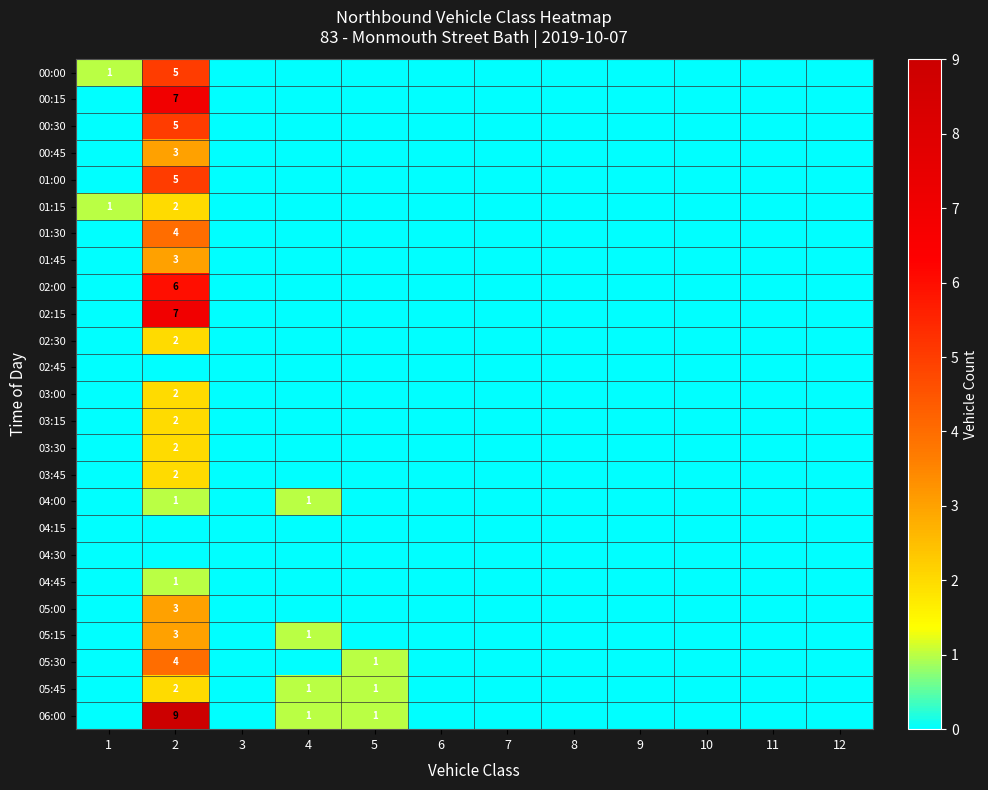

Which series changed the most between 2 and 8?

06:00